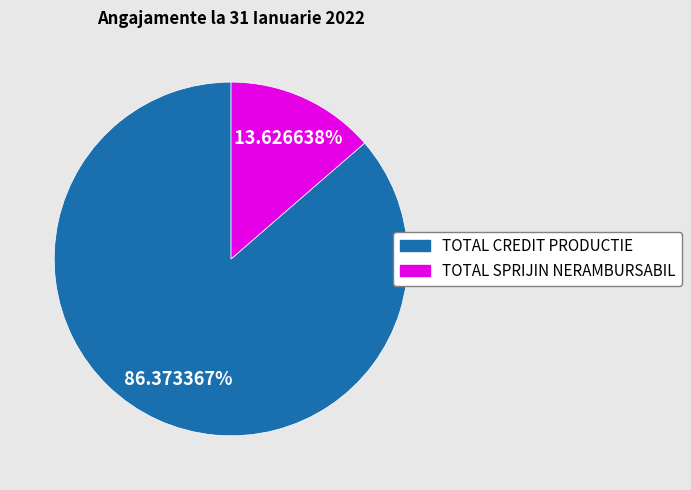

Rank the categories by value from highest to lowest.

TOTAL CREDIT PRODUCTIE, TOTAL SPRIJIN NERAMBURSABIL